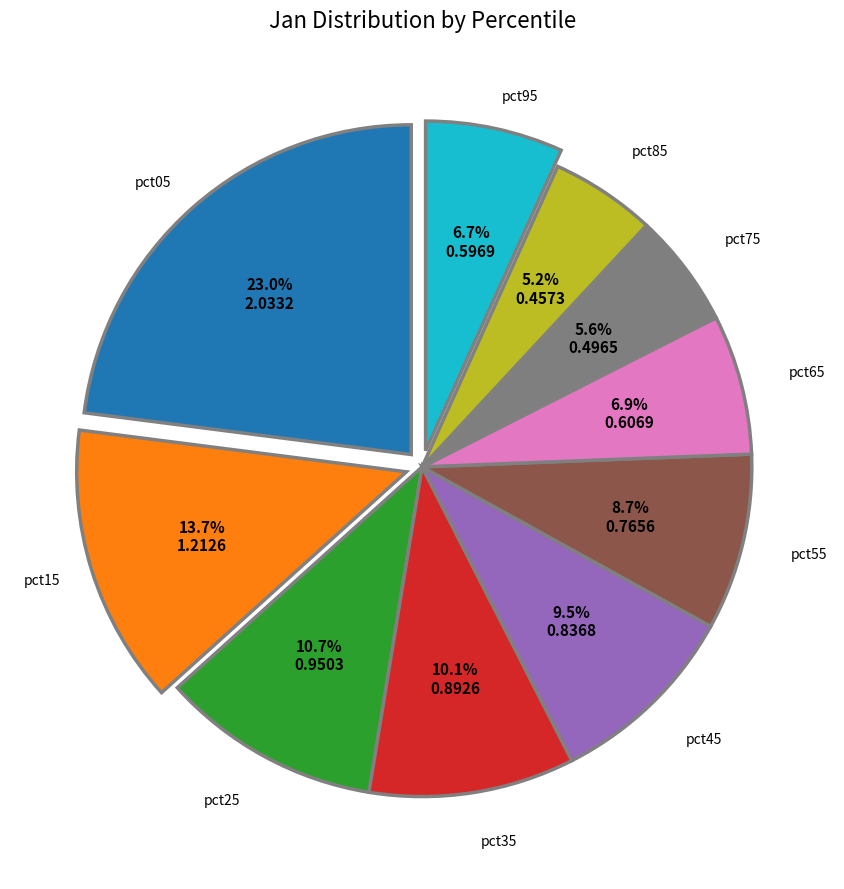

To the nearest percent, what is the difference between the largest and smallest slice percentages?

18%